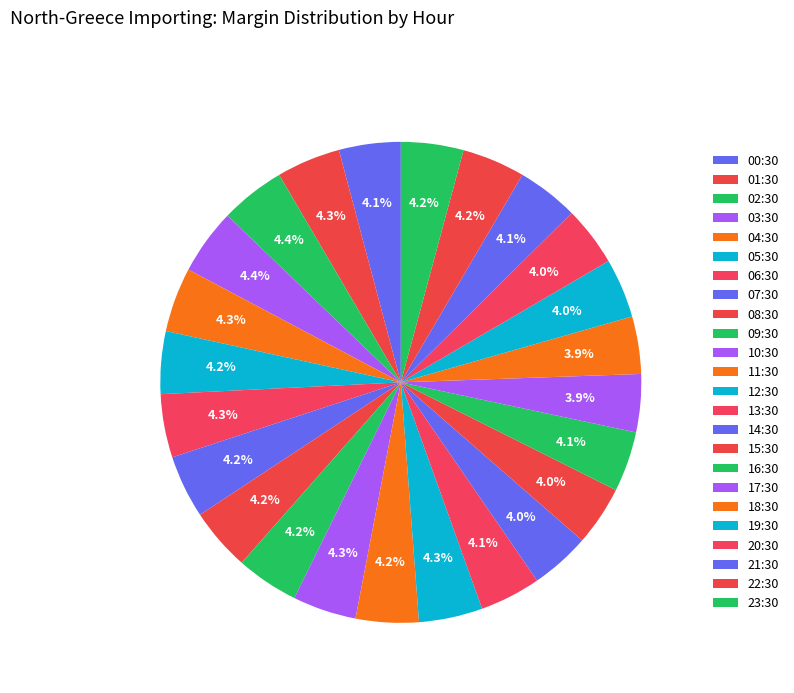

How many slices are in this pie chart?

24